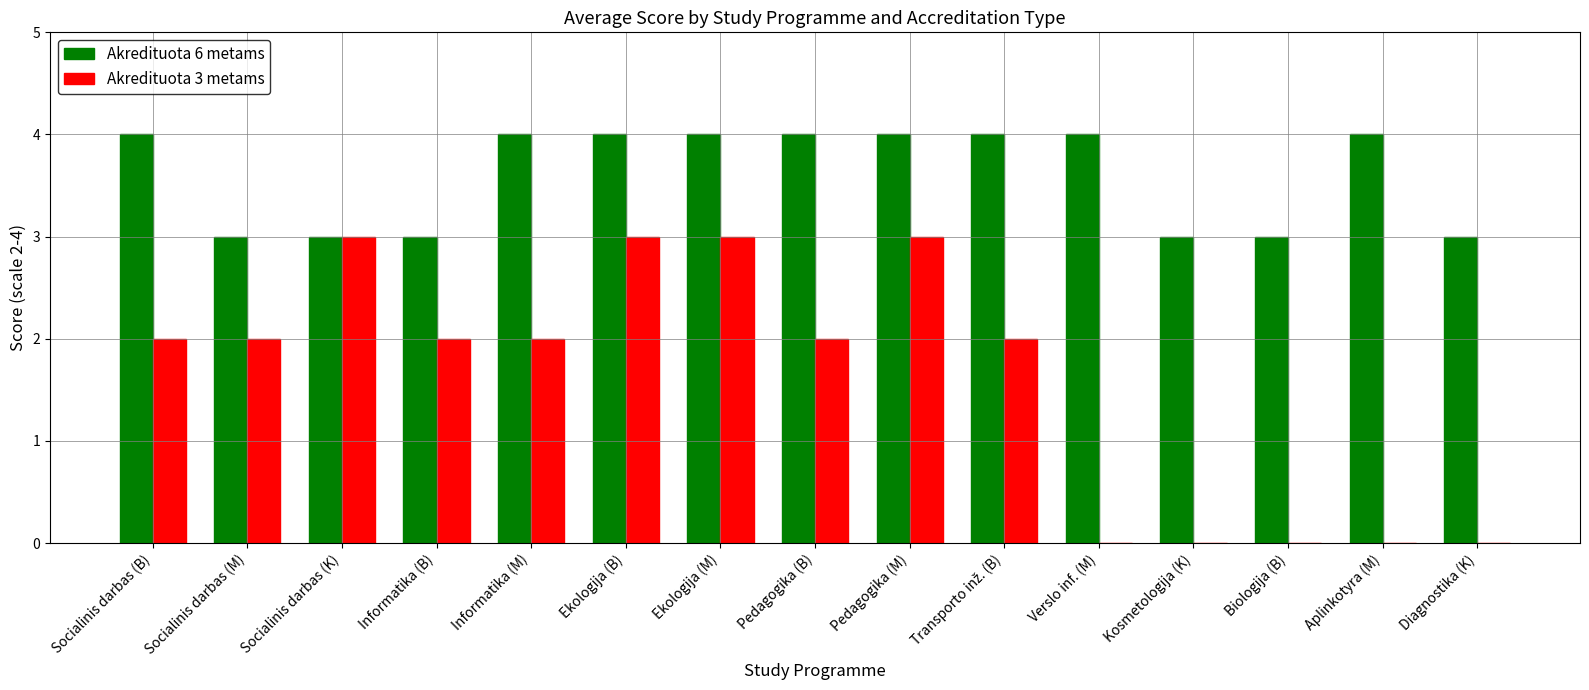

True or false: Akredituota 3 metams has a value of 2 at Kosmetologija (K).

False